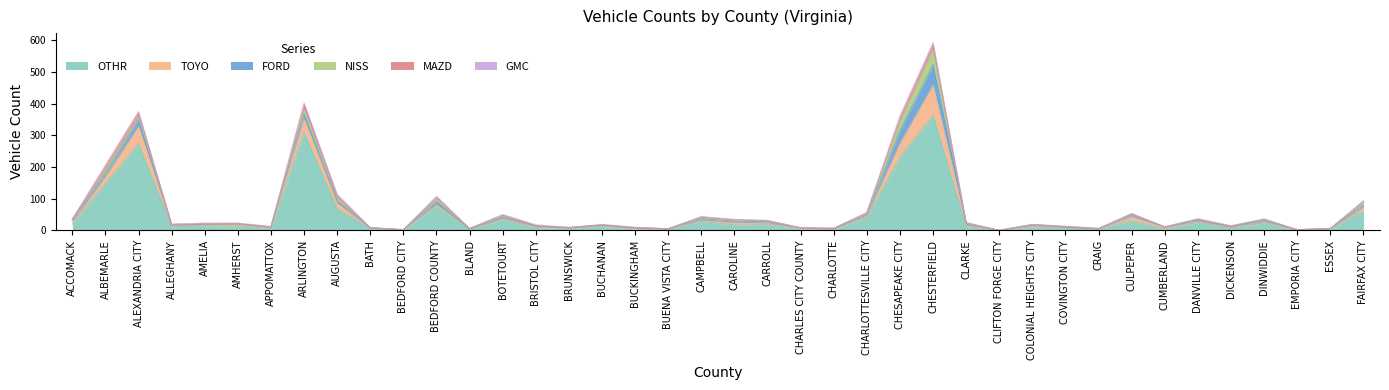

How many data points does each series have?

40